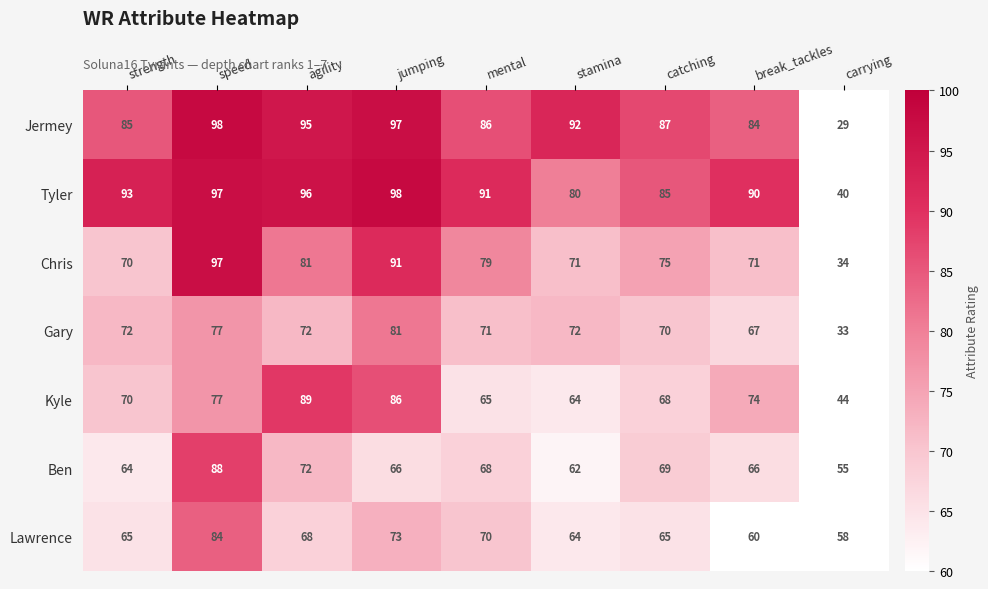

At how many categories does at least one series exceed 45?

9